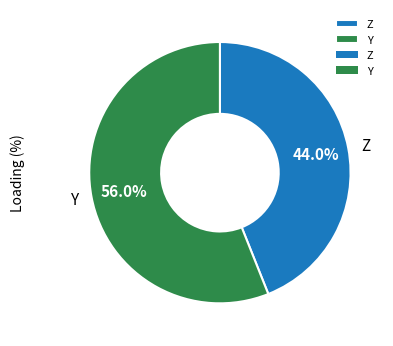

Which slice is the smallest?

Z